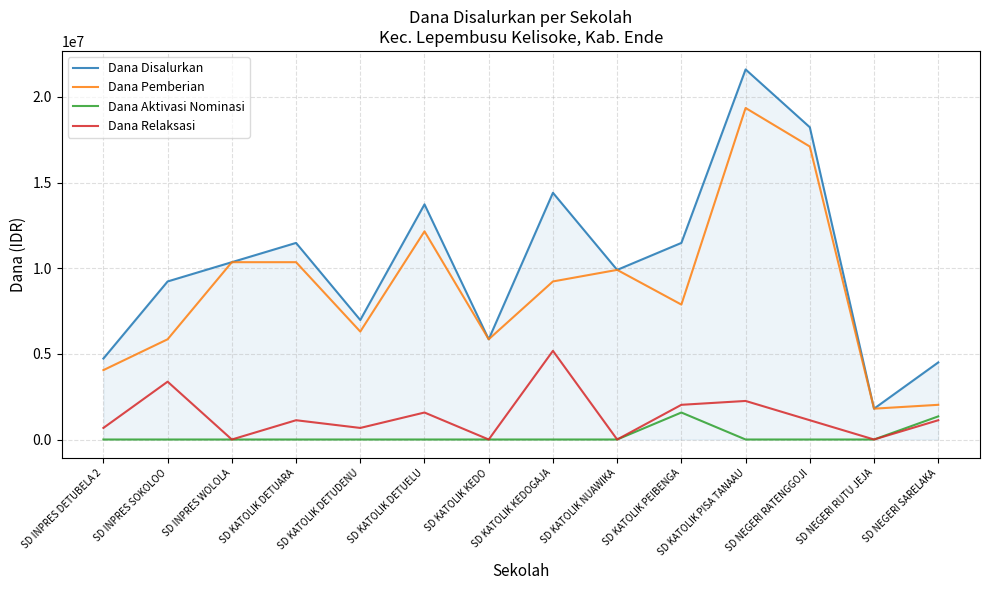

Is this an area chart (filled region under the line)?

No